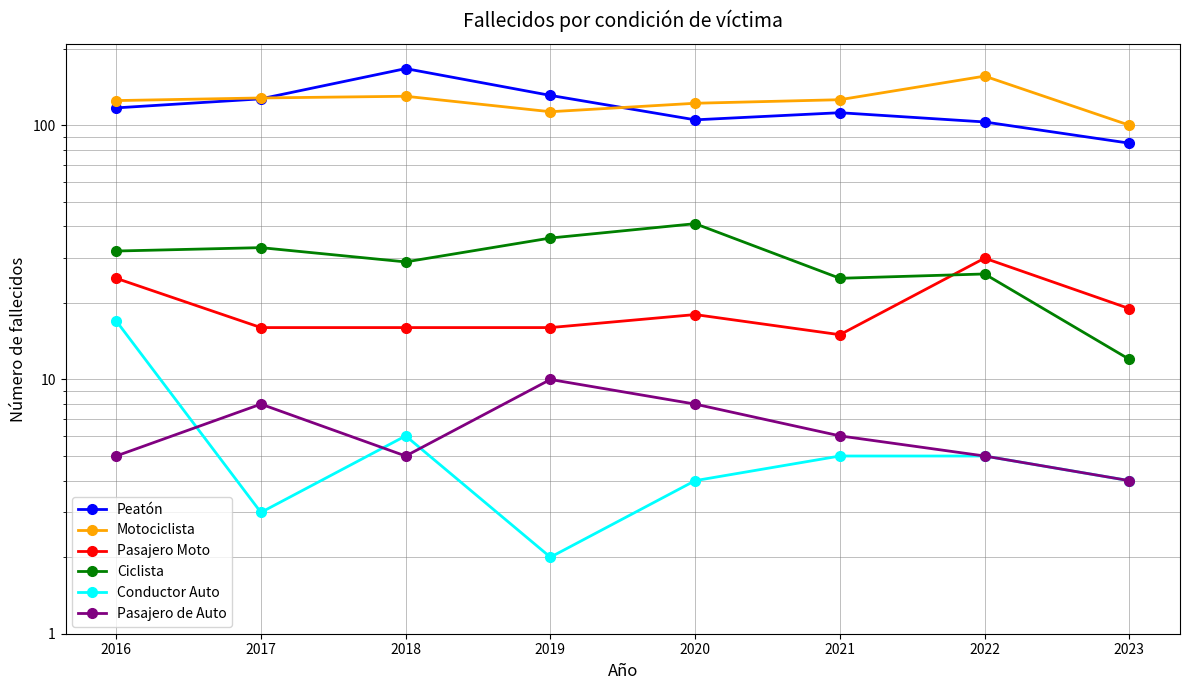

Which series has the largest range (max minus min)?

Peatón